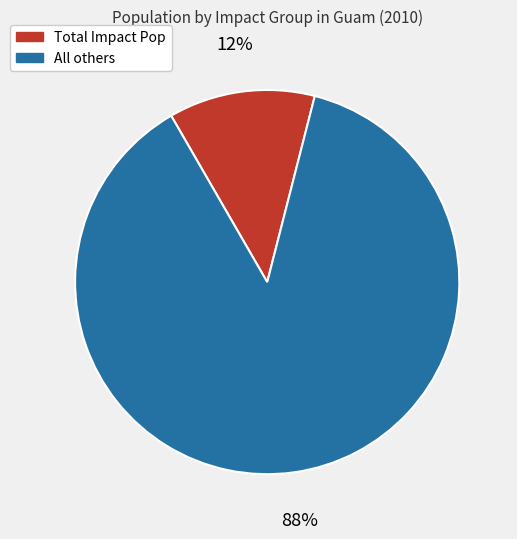

To the nearest percent, what is the average slice percentage?

50%